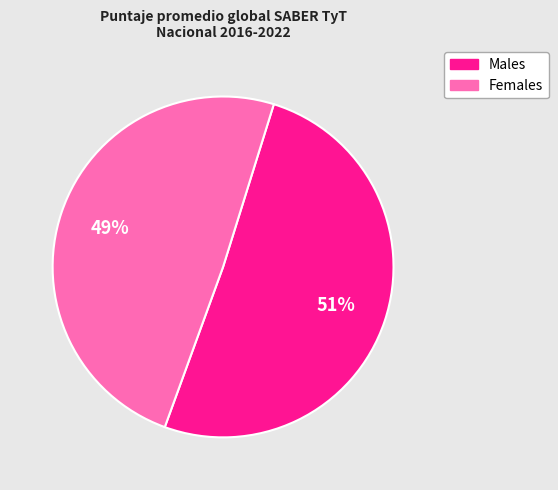

Is there a majority slice in this chart?

Yes